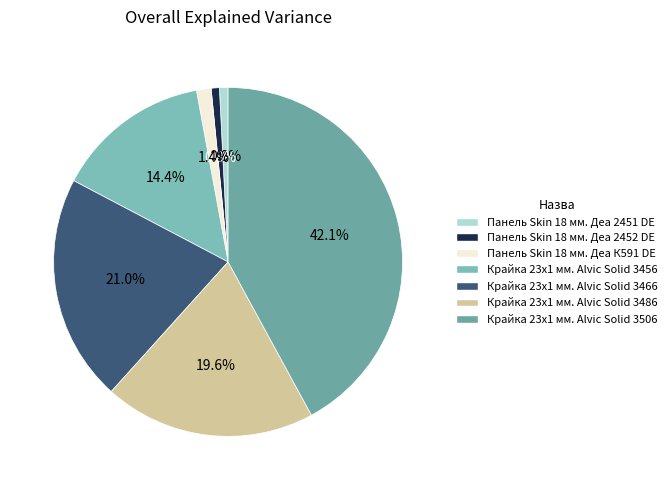

To the nearest percent, what percentage of the pie is Панель Skin 18 мм. Деа К591 DE?

1%